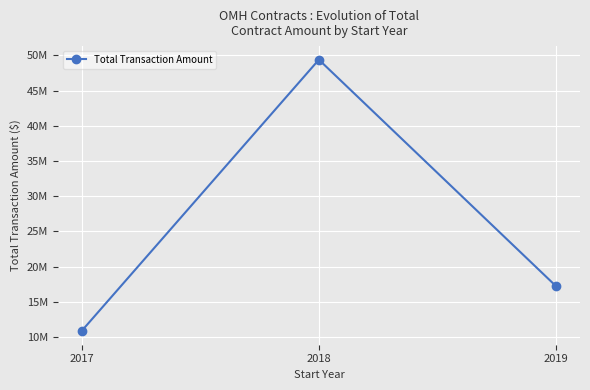

Does the chart display data point markers on the line(s)?

Yes